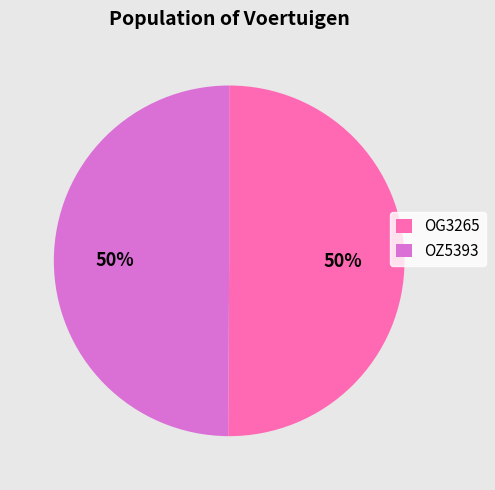

True or false: OZ5393 accounts for 50% of the total.

True